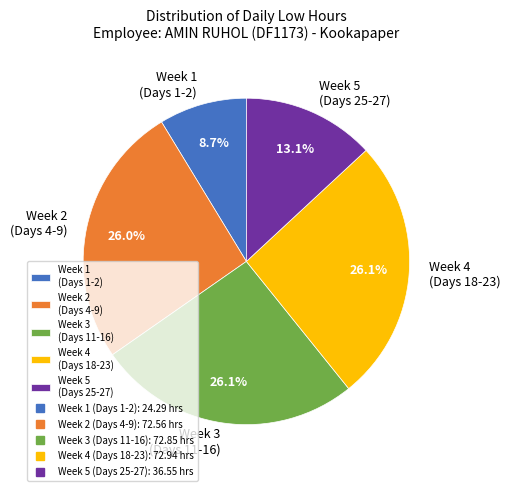

What is the ratio of the value at Week 4 (Days 18-23) to the value at Week 5 (Days 25-27)?

2.0